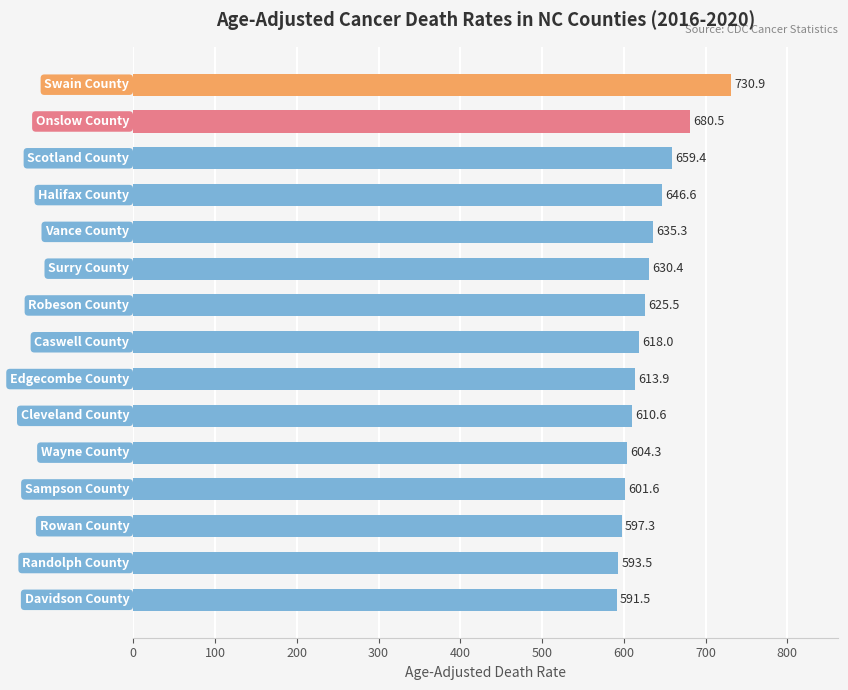

What is the smallest value displayed?

591.5